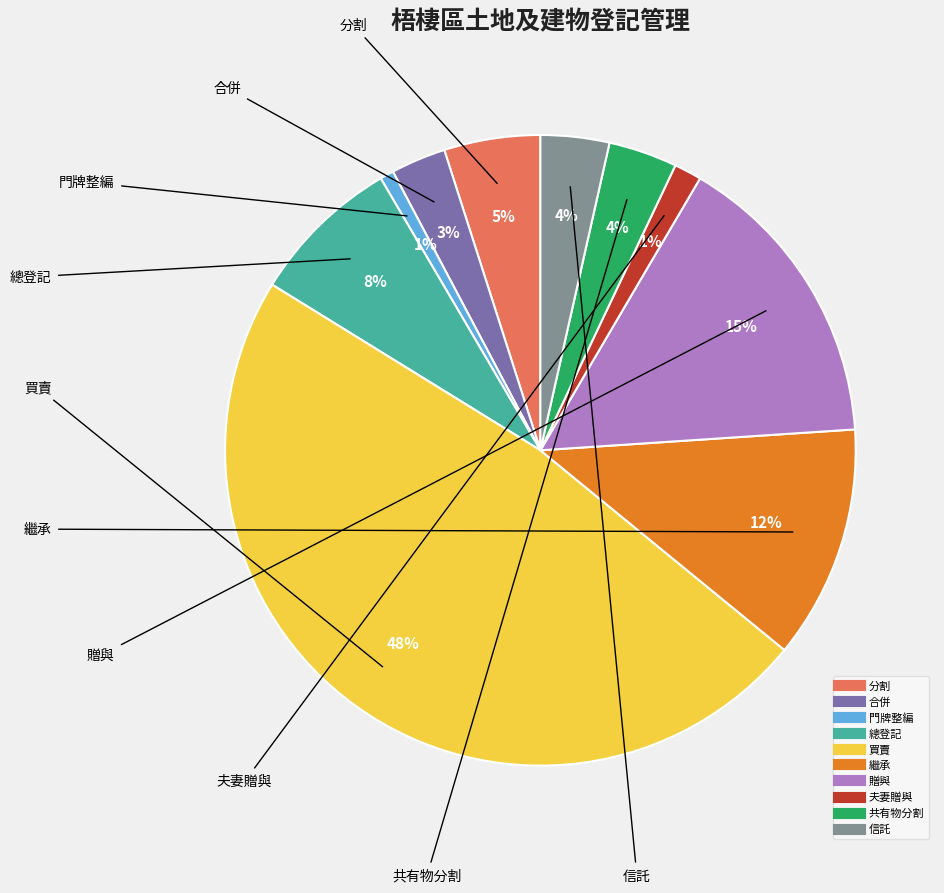

Which has a higher value, 共有物分割 or 買賣?

買賣